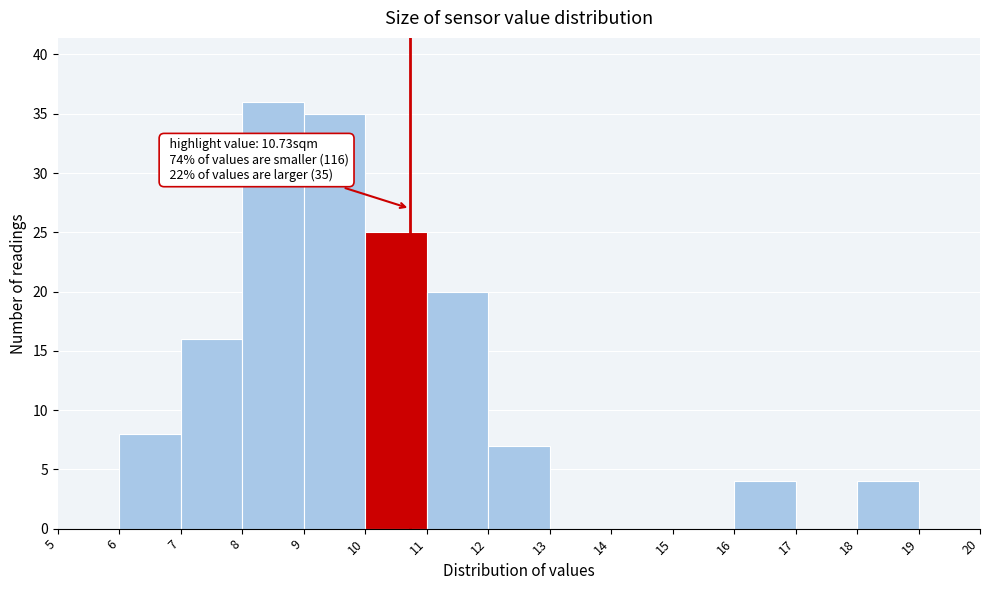

Over which range of the x-axis is the bar tallest?

8 to 9